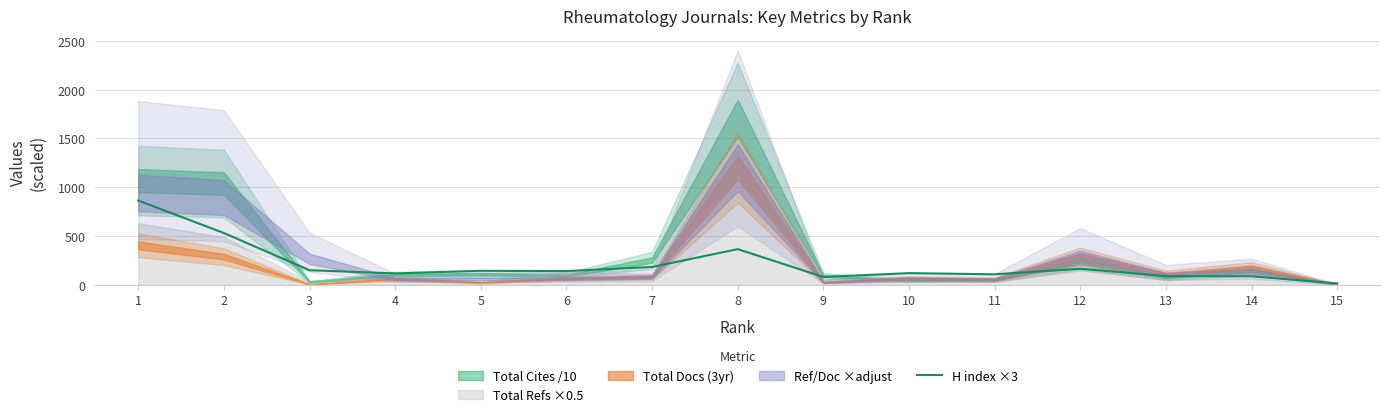

At which label is the value closest to 439?

8